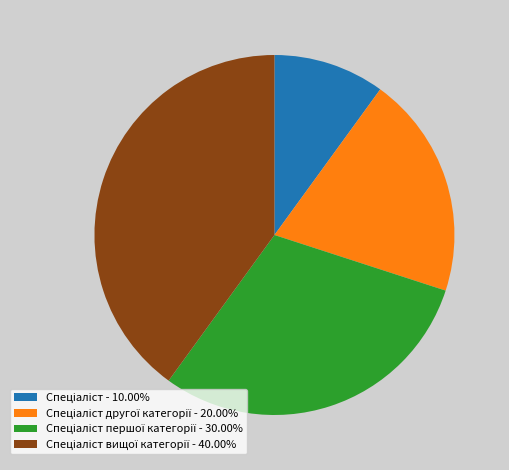

Does any single category account for the majority?

No